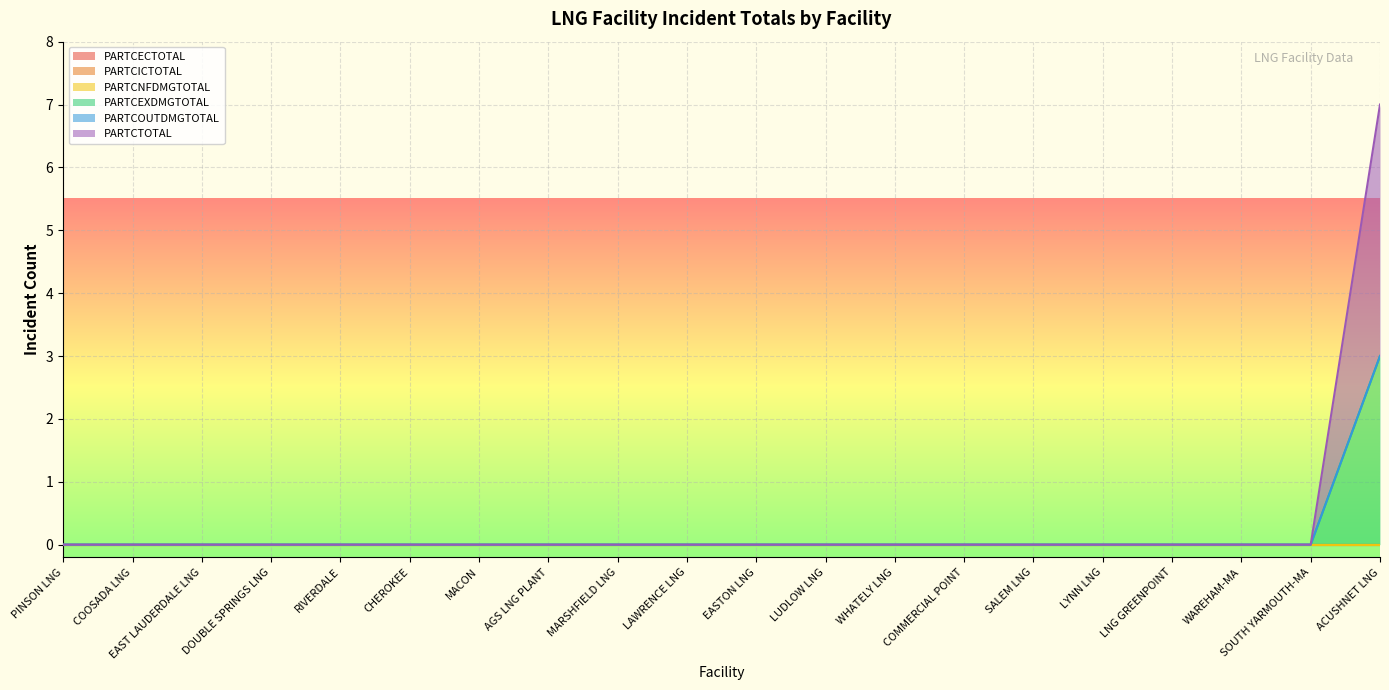

Reading left to right, extract all data points from this chart.

PARTCECTOTAL: PINSON LNG=0	COOSADA LNG=0	EAST LAUDERDALE LNG=0	DOUBLE SPRINGS LNG=0	RIVERDALE=0	CHEROKEE=0	MACON=0	AGS LNG PLANT=0	MARSHFIELD LNG=0	LAWRENCE LNG=0	EASTON LNG=0	LUDLOW LNG=0	WHATELY LNG=0	COMMERCIAL POINT=0	SALEM LNG=0	LYNN LNG=0	LNG GREENPOINT=0	WAREHAM-MA=0	SOUTH YARMOUTH-MA=0	ACUSHNET LNG=0
PARTCICTOTAL: PINSON LNG=0	COOSADA LNG=0	EAST LAUDERDALE LNG=0	DOUBLE SPRINGS LNG=0	RIVERDALE=0	CHEROKEE=0	MACON=0	AGS LNG PLANT=0	MARSHFIELD LNG=0	LAWRENCE LNG=0	EASTON LNG=0	LUDLOW LNG=0	WHATELY LNG=0	COMMERCIAL POINT=0	SALEM LNG=0	LYNN LNG=0	LNG GREENPOINT=0	WAREHAM-MA=0	SOUTH YARMOUTH-MA=0	ACUSHNET LNG=0
PARTCNFDMGTOTAL: PINSON LNG=0	COOSADA LNG=0	EAST LAUDERDALE LNG=0	DOUBLE SPRINGS LNG=0	RIVERDALE=0	CHEROKEE=0	MACON=0	AGS LNG PLANT=0	MARSHFIELD LNG=0	LAWRENCE LNG=0	EASTON LNG=0	LUDLOW LNG=0	WHATELY LNG=0	COMMERCIAL POINT=0	SALEM LNG=0	LYNN LNG=0	LNG GREENPOINT=0	WAREHAM-MA=0	SOUTH YARMOUTH-MA=0	ACUSHNET LNG=0
PARTCEXDMGTOTAL: PINSON LNG=0	COOSADA LNG=0	EAST LAUDERDALE LNG=0	DOUBLE SPRINGS LNG=0	RIVERDALE=0	CHEROKEE=0	MACON=0	AGS LNG PLANT=0	MARSHFIELD LNG=0	LAWRENCE LNG=0	EASTON LNG=0	LUDLOW LNG=0	WHATELY LNG=0	COMMERCIAL POINT=0	SALEM LNG=0	LYNN LNG=0	LNG GREENPOINT=0	WAREHAM-MA=0	SOUTH YARMOUTH-MA=0	ACUSHNET LNG=3
PARTCOUTDMGTOTAL: PINSON LNG=0	COOSADA LNG=0	EAST LAUDERDALE LNG=0	DOUBLE SPRINGS LNG=0	RIVERDALE=0	CHEROKEE=0	MACON=0	AGS LNG PLANT=0	MARSHFIELD LNG=0	LAWRENCE LNG=0	EASTON LNG=0	LUDLOW LNG=0	WHATELY LNG=0	COMMERCIAL POINT=0	SALEM LNG=0	LYNN LNG=0	LNG GREENPOINT=0	WAREHAM-MA=0	SOUTH YARMOUTH-MA=0	ACUSHNET LNG=0
PARTCTOTAL: PINSON LNG=0	COOSADA LNG=0	EAST LAUDERDALE LNG=0	DOUBLE SPRINGS LNG=0	RIVERDALE=0	CHEROKEE=0	MACON=0	AGS LNG PLANT=0	MARSHFIELD LNG=0	LAWRENCE LNG=0	EASTON LNG=0	LUDLOW LNG=0	WHATELY LNG=0	COMMERCIAL POINT=0	SALEM LNG=0	LYNN LNG=0	LNG GREENPOINT=0	WAREHAM-MA=0	SOUTH YARMOUTH-MA=0	ACUSHNET LNG=4